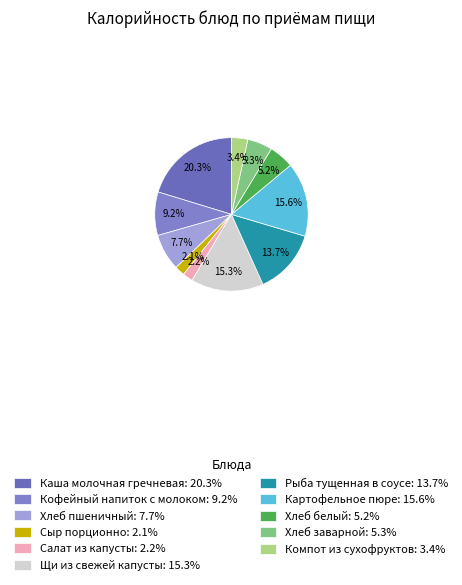

What is the smallest slice in the pie chart?

Сыр порционно